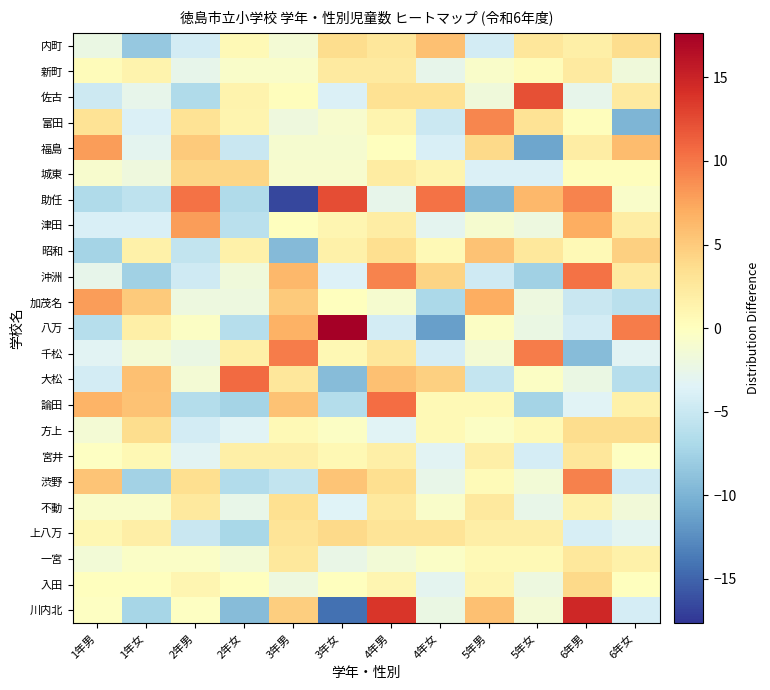

Rank the series by their maximum value, from highest to lowest.

八万, 川内北, 助任, 佐古, 大松, 論田, 沖洲, 千松, 渋野, 富田, 福島, 津田, 加茂名, 内町, 昭和, 城東, 入田, 上八万, 方上, 不動, 宮井, 一宮, 新町